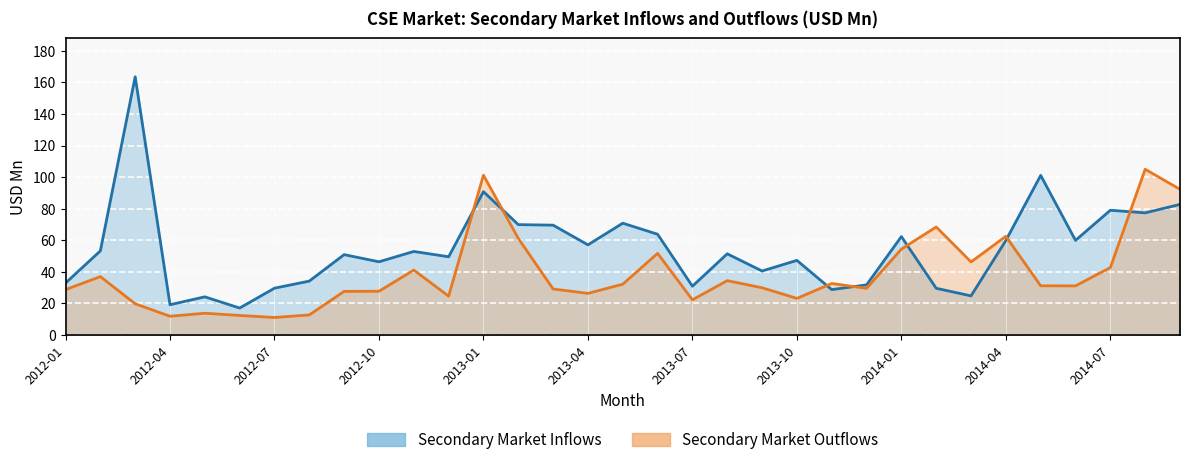

What is the label of the 33rd point from the right?

2012-01